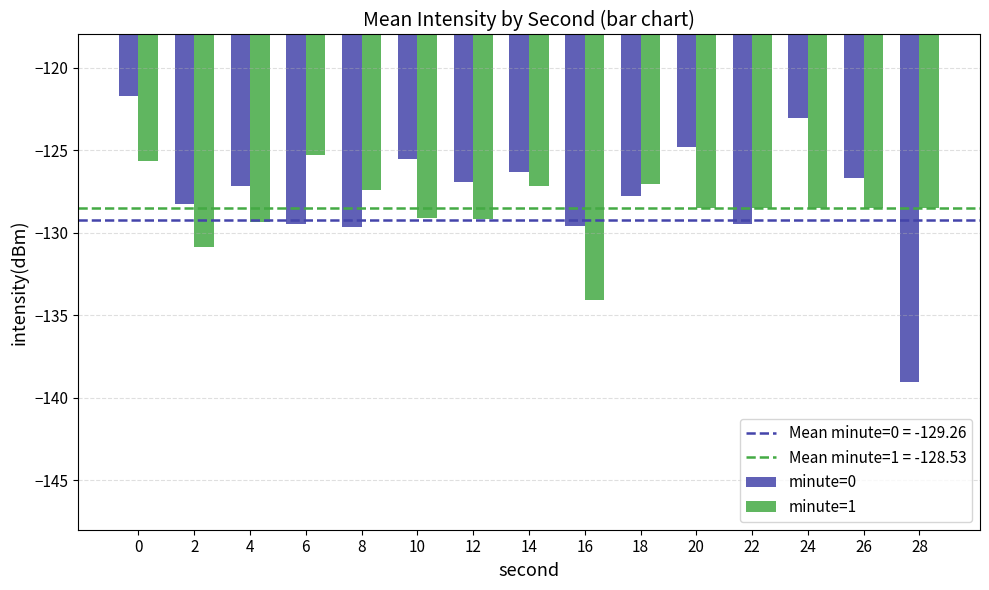

Is it true that minute=0 equals -127.2 at 4?

True